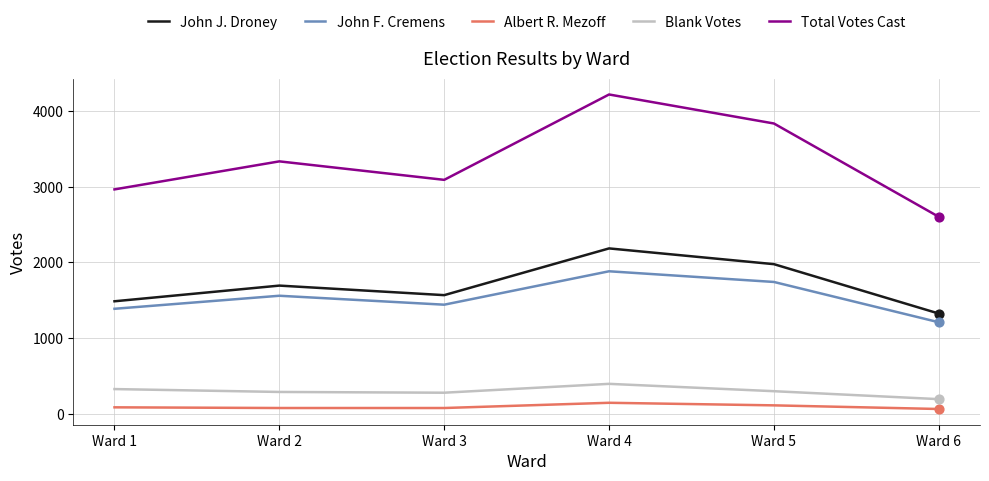

Which series has the widest spread of values?

Total Votes Cast